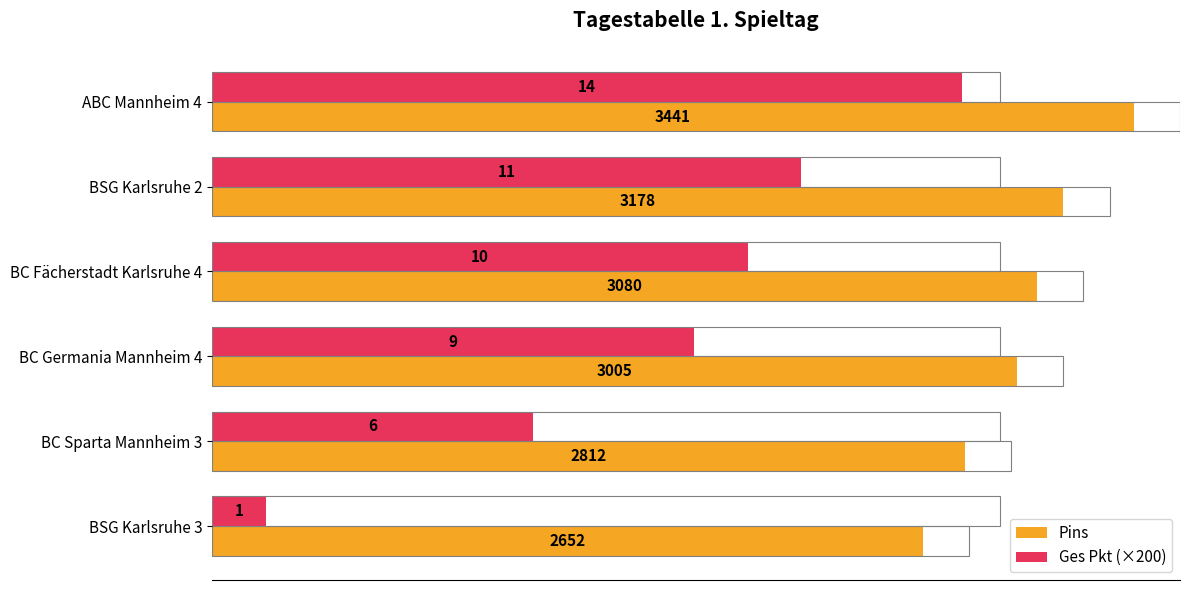

Which series has the largest total across all categories?

Pins